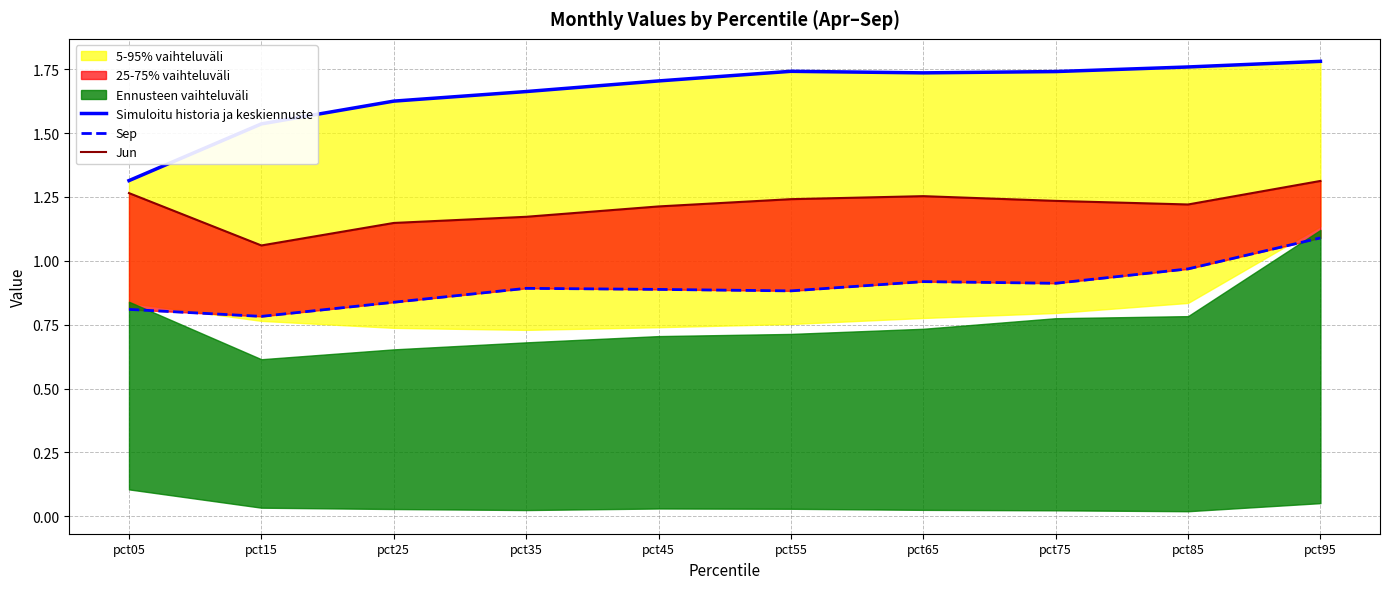

At which category does Sep reach its first local peak?

pct35